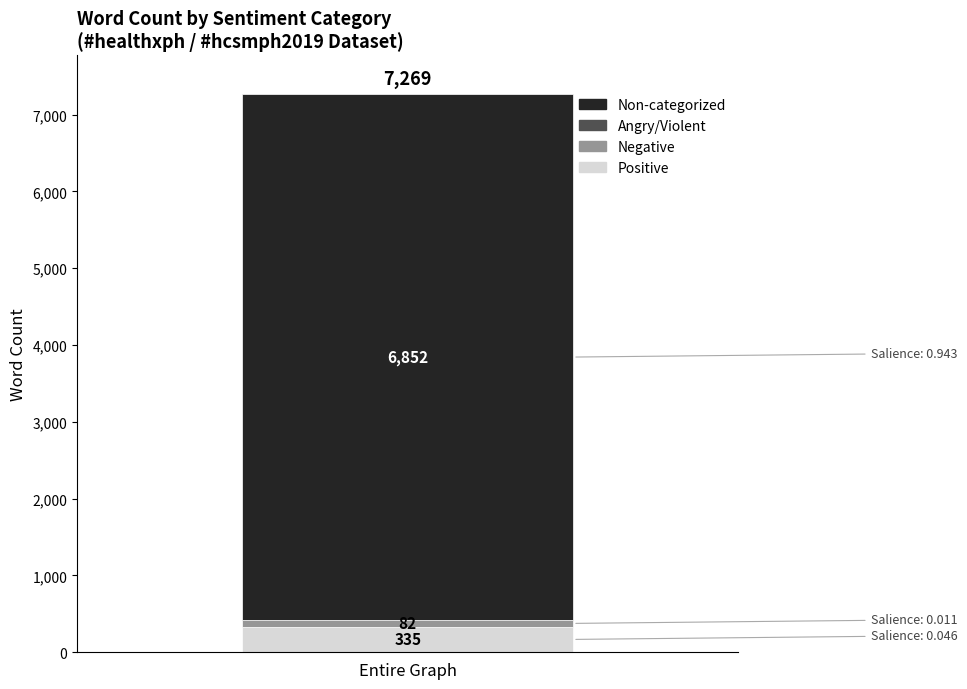

List the labels in order of Positive value, smallest first.

Entire Graph